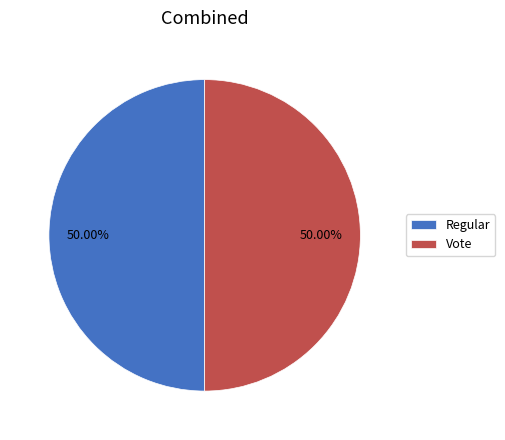

What is the ratio of the value at Vote to the value at Regular?

1.0